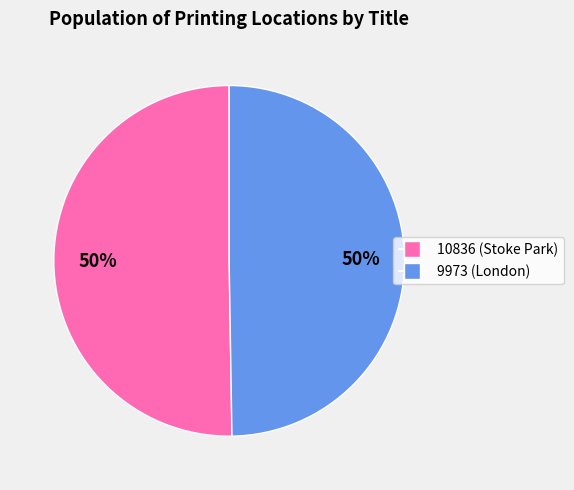

To the nearest percent, what is the average slice percentage?

50%